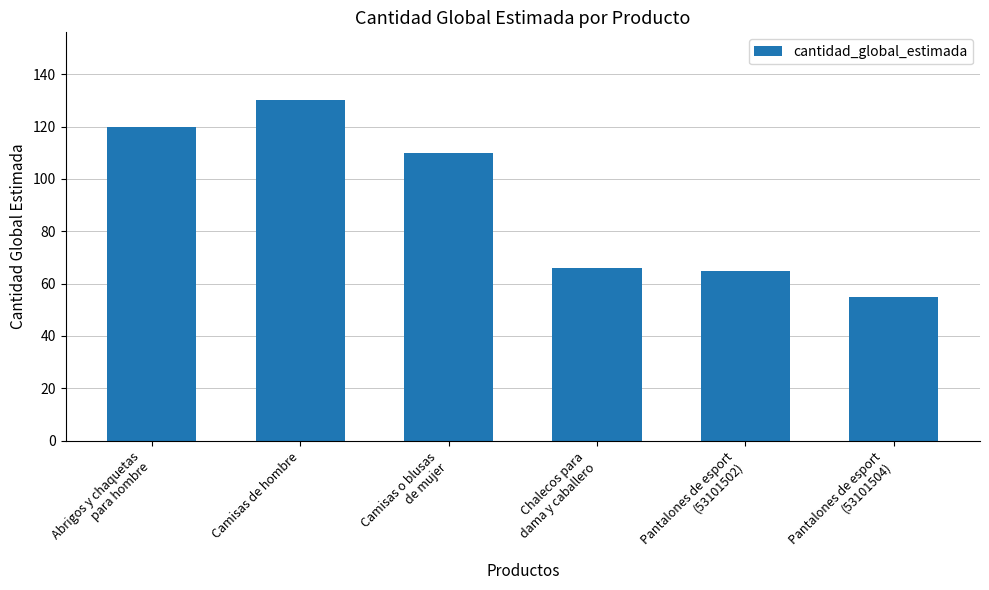

What is the value of the 4th bar from the left?

66